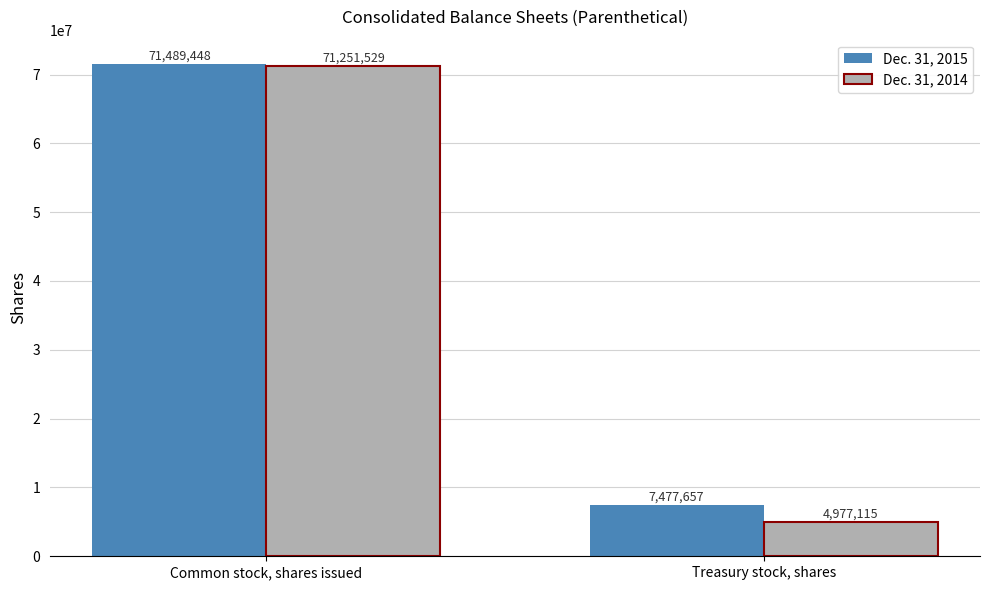

Is it true that Dec. 31, 2014 equals 2233953 at Treasury stock, shares?

False